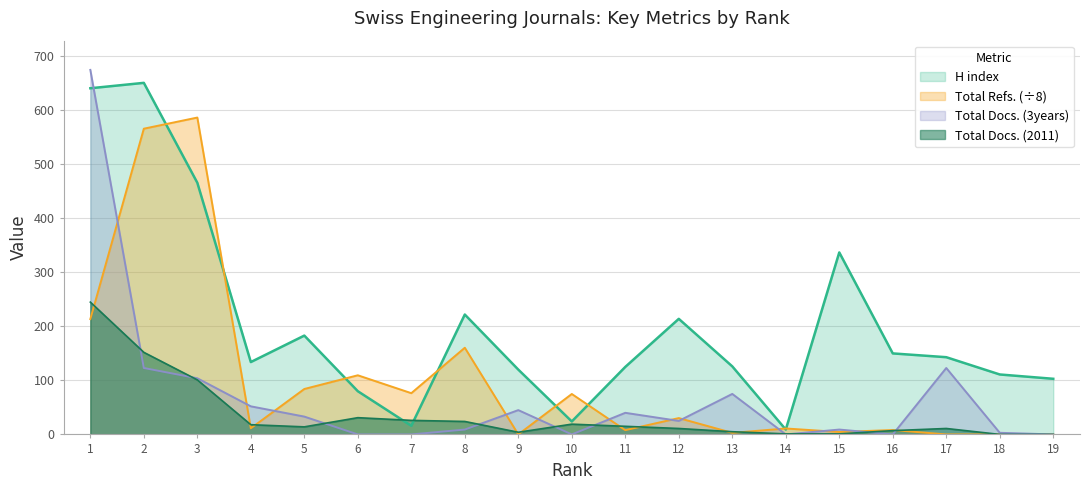

Which series changed the most between 4 and 8?

Total Refs. (÷8)